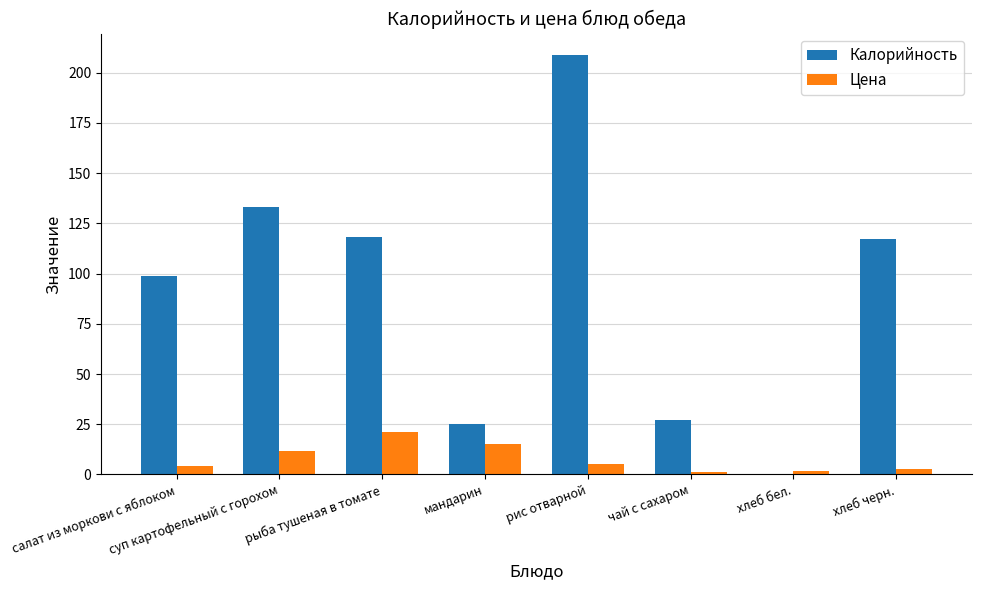

What is the maximum value for Цена?

21.1